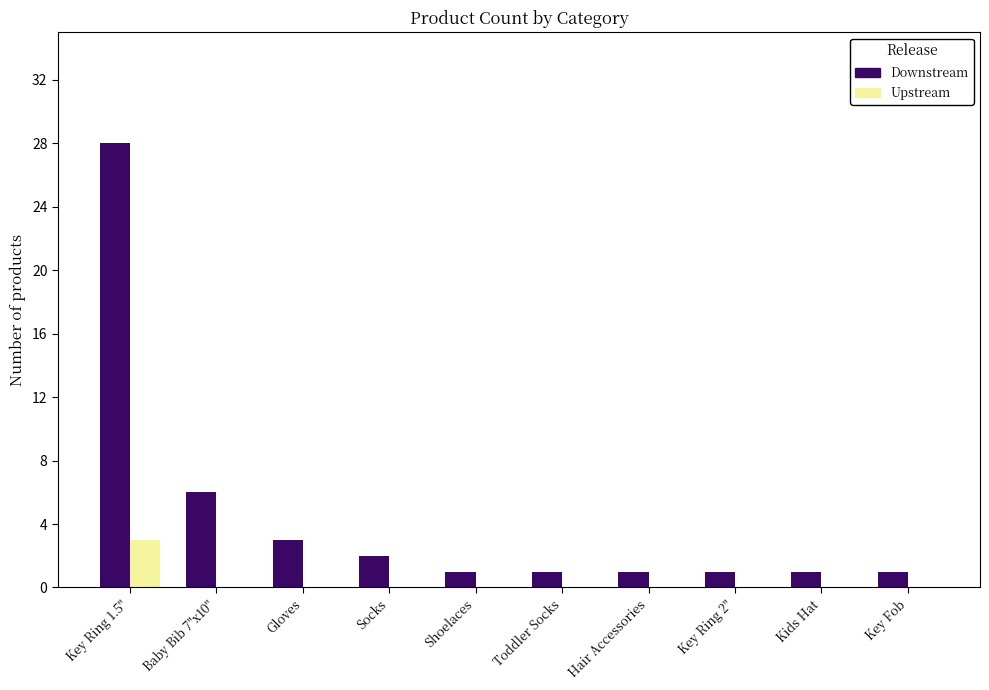

Which series has the largest total across all categories?

Downstream